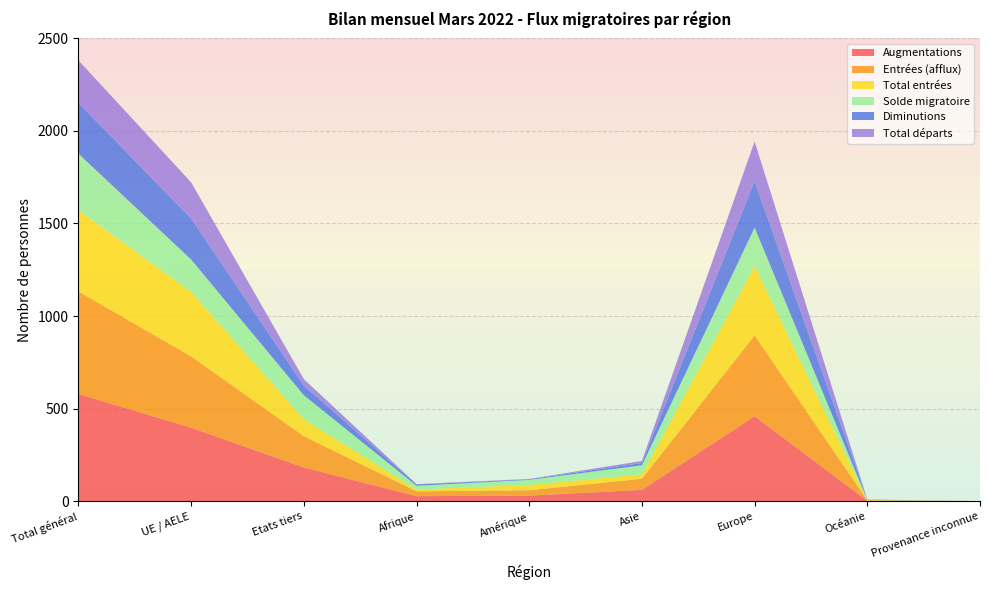

Reading right to left, extract all data points from this chart.

Augmentations: Provenance inconnue=0	Océanie=2	Europe=459	Asie=61	Amérique=30	Afrique=27	Etats tiers=182	UE / AELE=397	Total général=579
Entrées (afflux): Provenance inconnue=0	Océanie=2	Europe=437	Asie=60	Amérique=29	Afrique=26	Etats tiers=169	UE / AELE=385	Total général=554
Diminutions: Provenance inconnue=0	Océanie=1	Europe=251	Asie=12	Amérique=3	Afrique=7	Etats tiers=52	UE / AELE=222	Total général=274
Total entrées: Provenance inconnue=0	Océanie=2	Europe=374	Asie=24	Amérique=29	Afrique=10	Etats tiers=91	UE / AELE=348	Total général=439
Total départs: Provenance inconnue=0	Océanie=1	Europe=214	Asie=11	Amérique=2	Afrique=2	Etats tiers=35	UE / AELE=195	Total général=230
Solde migratoire: Provenance inconnue=0	Océanie=1	Europe=208	Asie=49	Amérique=27	Afrique=20	Etats tiers=130	UE / AELE=175	Total général=305